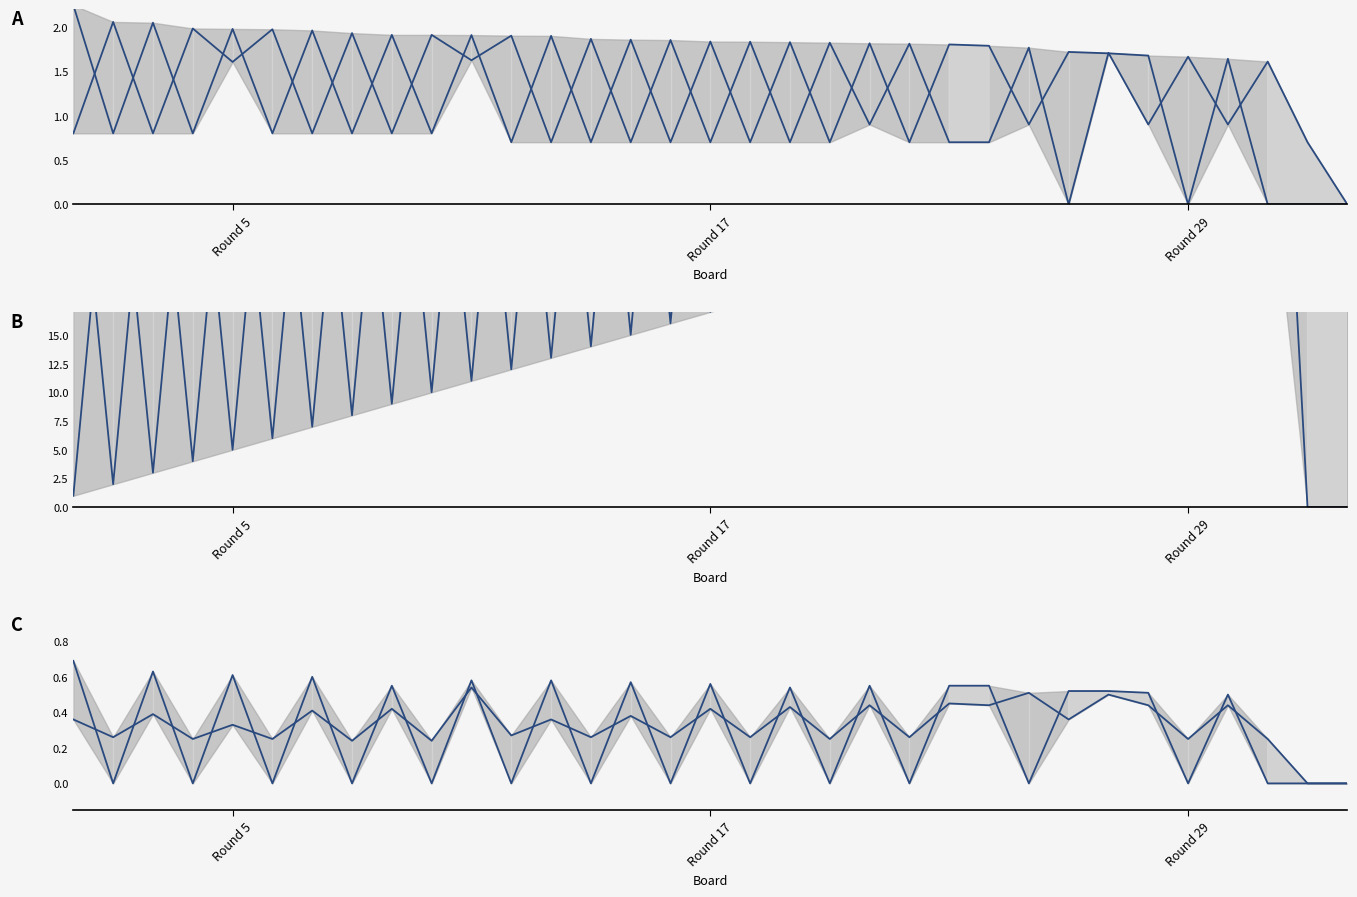

Is the value of Series 1 at 32 greater than the value of Series 2 at 26?

No